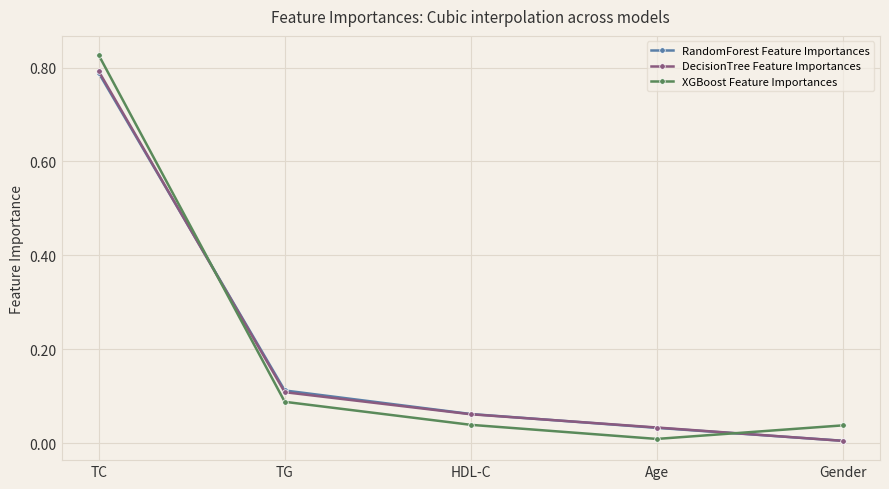

Which series has the widest spread of values?

XGBoost Feature Importances